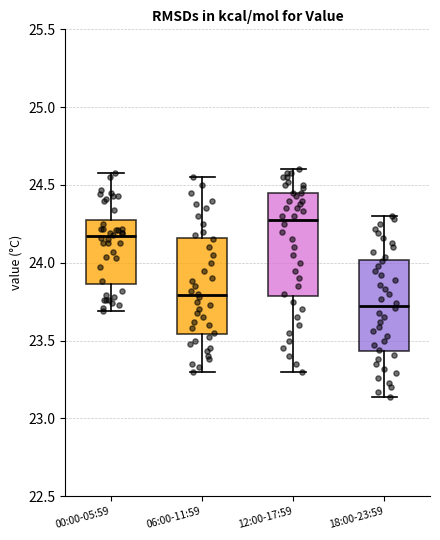

Reading left to right, transcribe this box plot: for each box, give where its median line is, the range the box spans, and where its two whiskers end, as read against the y-axis. The values are not printed on the chart, so give them approximately, as read against the axis.

00:00-05:59: median 24.15, box 23.85 to 24.25, whiskers 23.70 to 24.60
06:00-11:59: median 23.80, box 23.55 to 24.15, whiskers 23.30 to 24.55
12:00-17:59: median 24.30, box 23.80 to 24.45, whiskers 23.30 to 24.60
18:00-23:59: median 23.75, box 23.45 to 24.00, whiskers 23.15 to 24.30